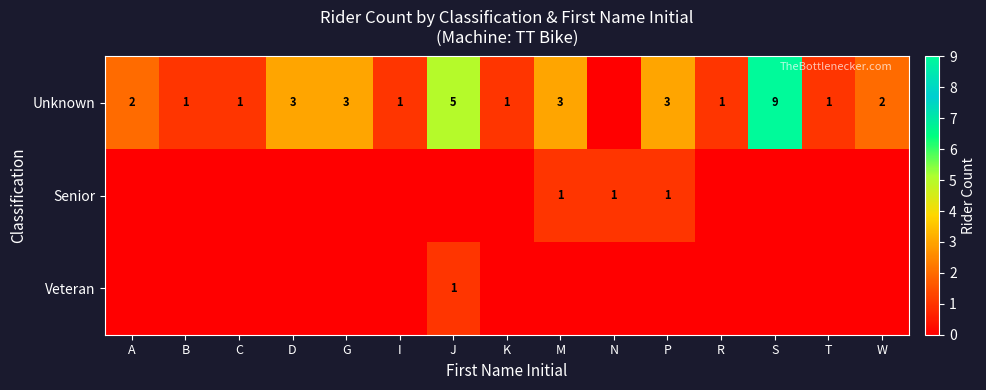

What is the difference between the Unknown values at A and S?

7